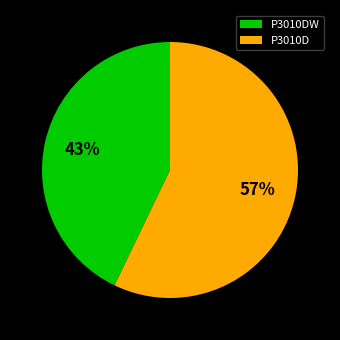

What percentage is the P3010D slice, to the nearest percent?

57%